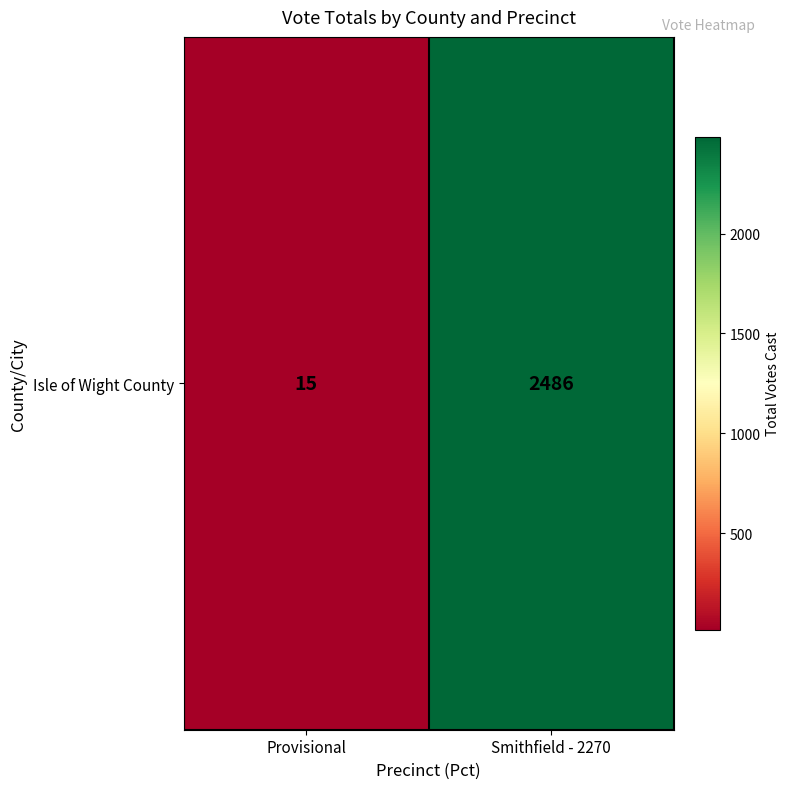

What is the change in value from Provisional to Smithfield - 2270?

+2471